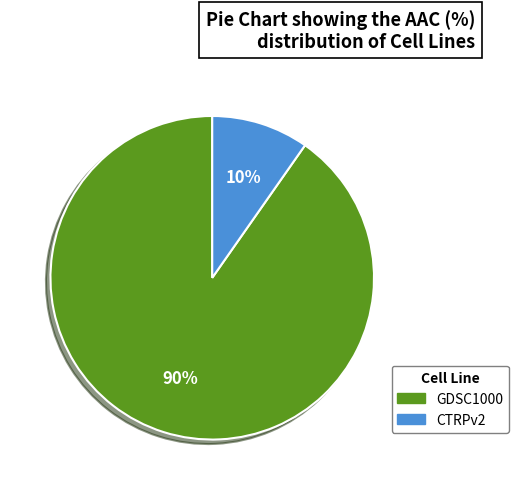

Rank the categories by value from lowest to highest.

CTRPv2, GDSC1000